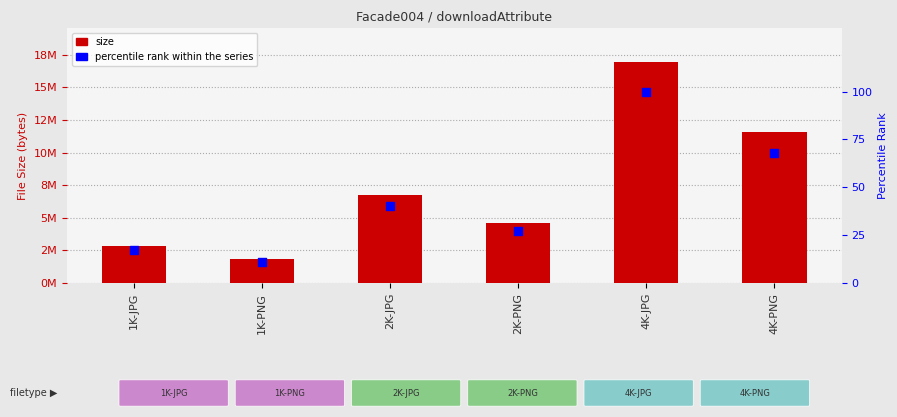

Which series has the largest total across all categories?

size